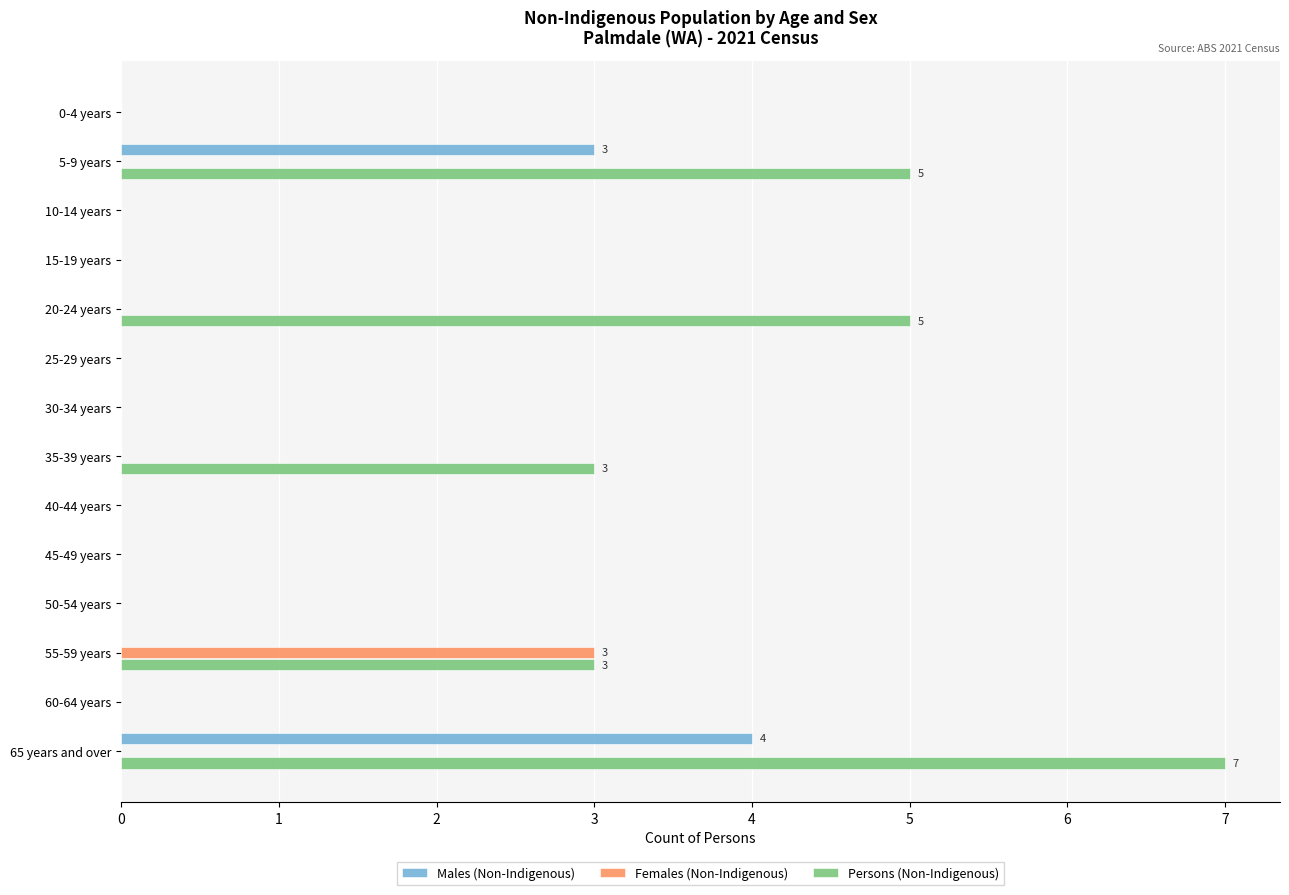

At which category is the sum across all series the highest?

65 years and over